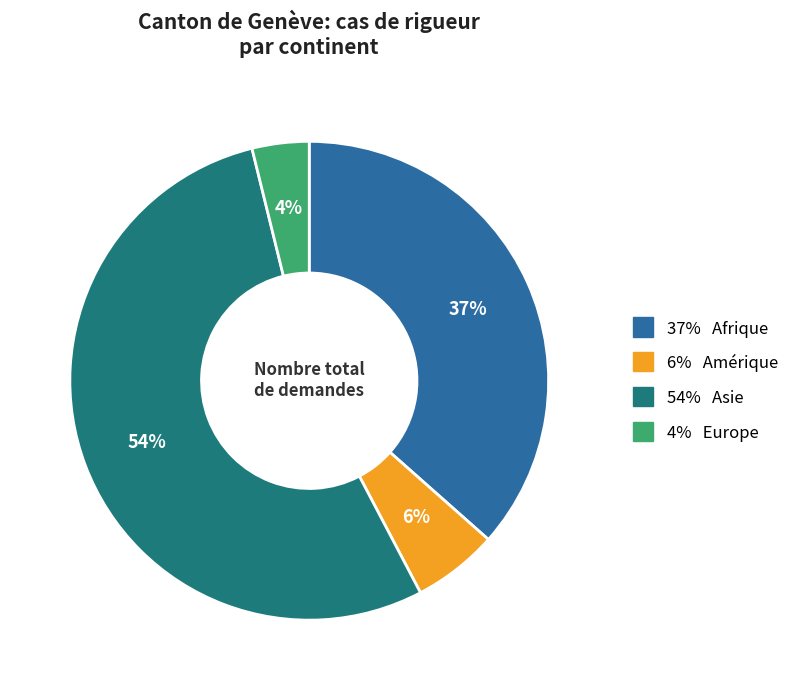

Count the number of slices in the pie.

4